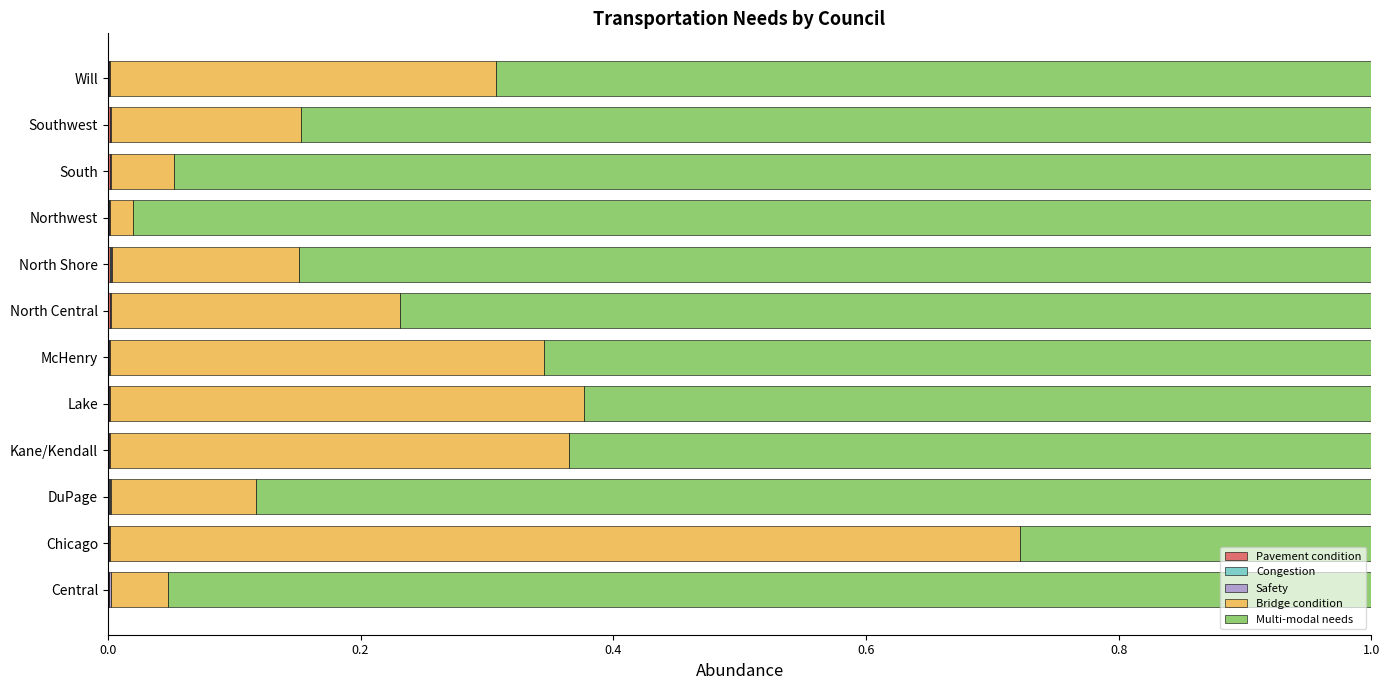

Count the number of categories in the chart.

12